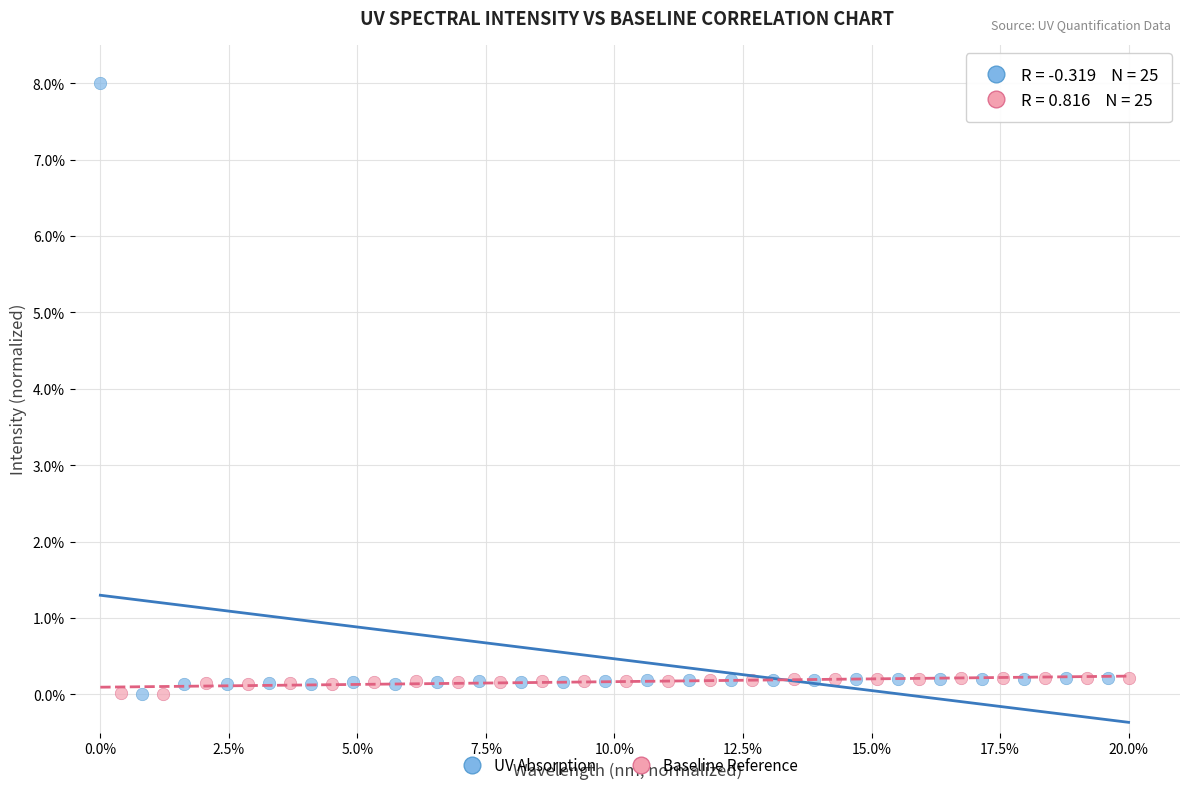

Which series has the widest spread of Y values?

UV Absorption